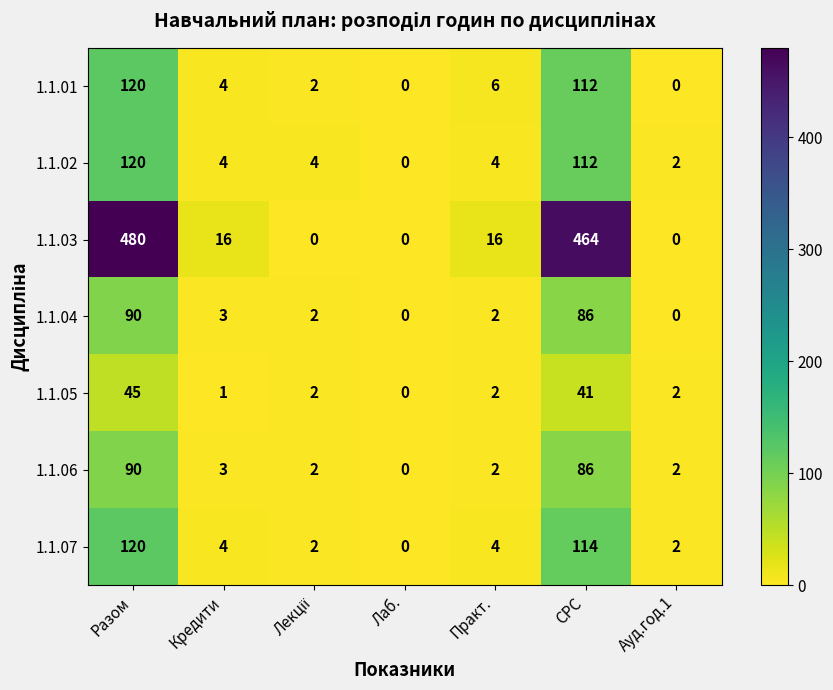

Which series has the widest spread of values?

1.1.03